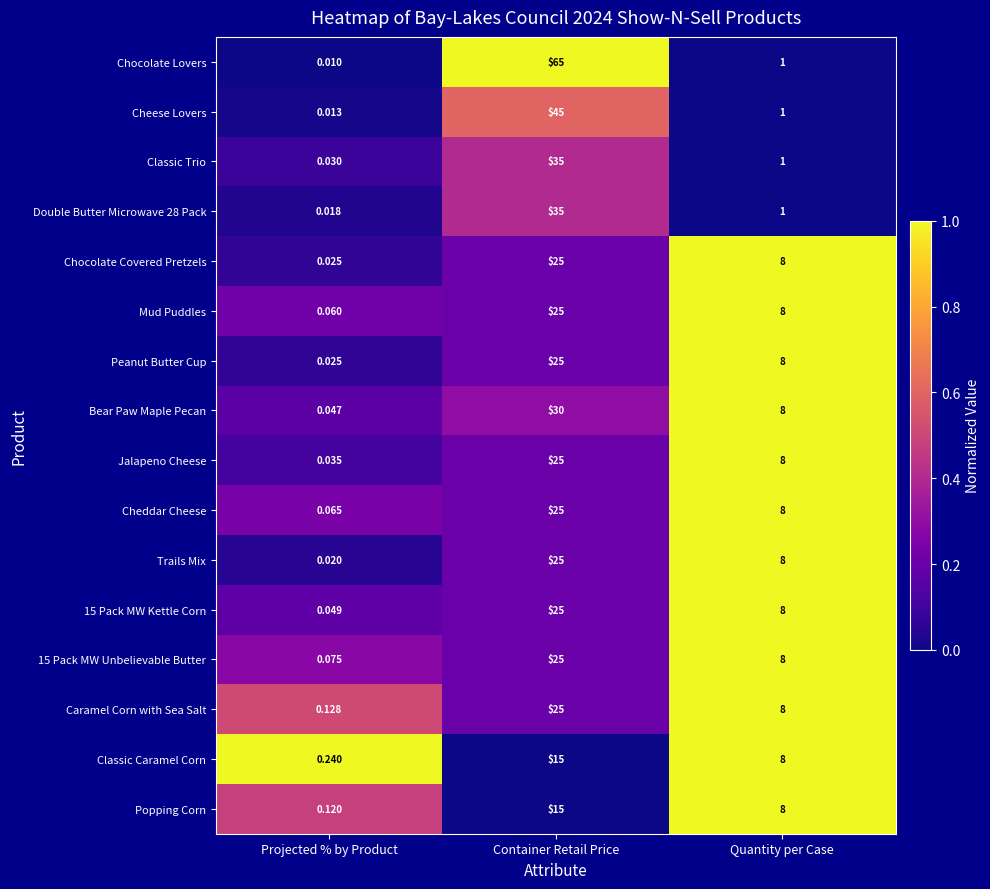

Where is 15 Pack MW Unbelievable Butter nearest to the value 12?

Quantity per Case